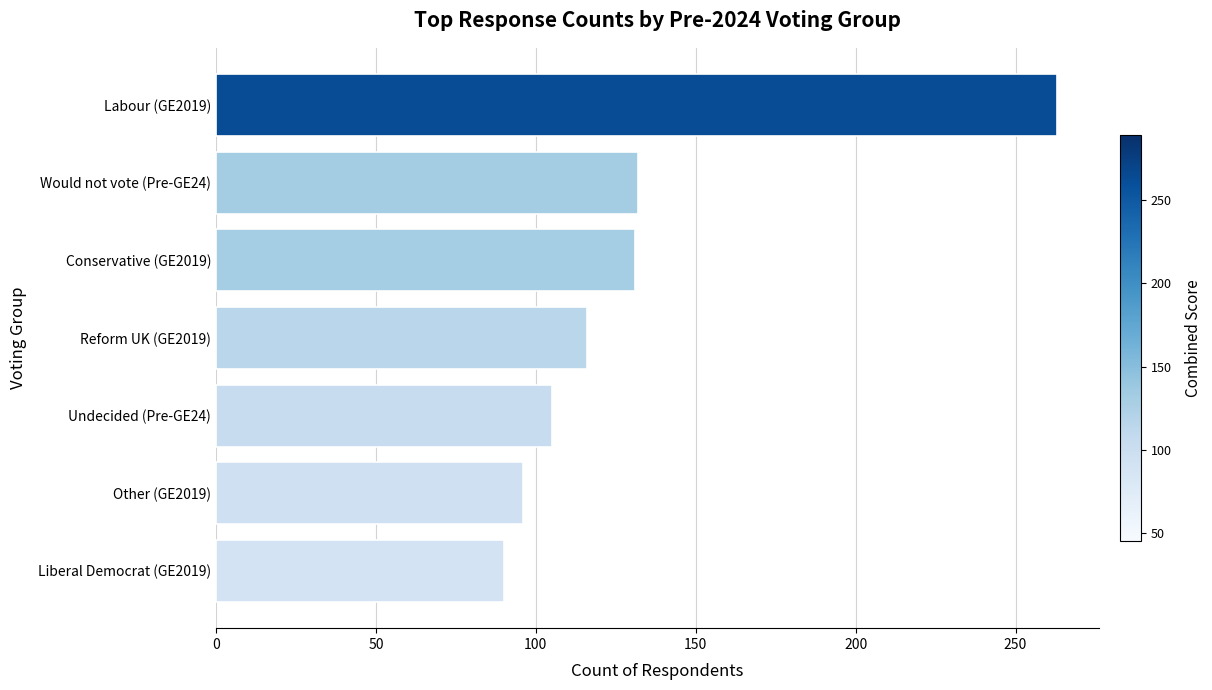

Are the bars grouped side by side (vs. stacked)?

No